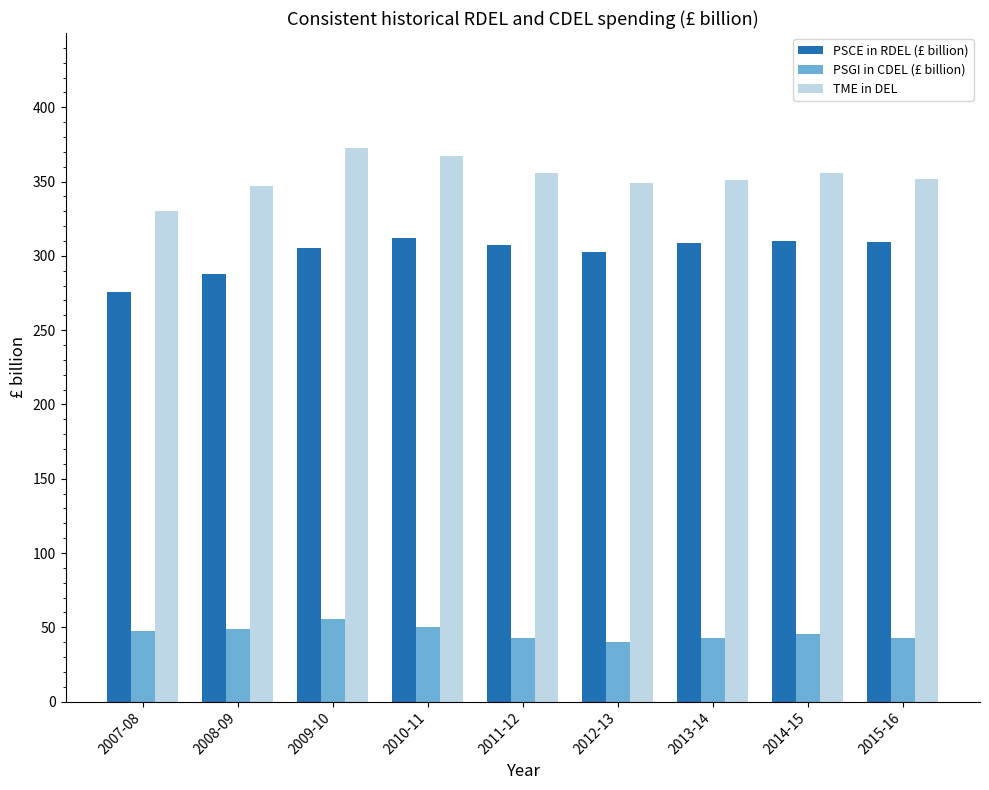

What is the maximum value for TME in DEL?

372.7